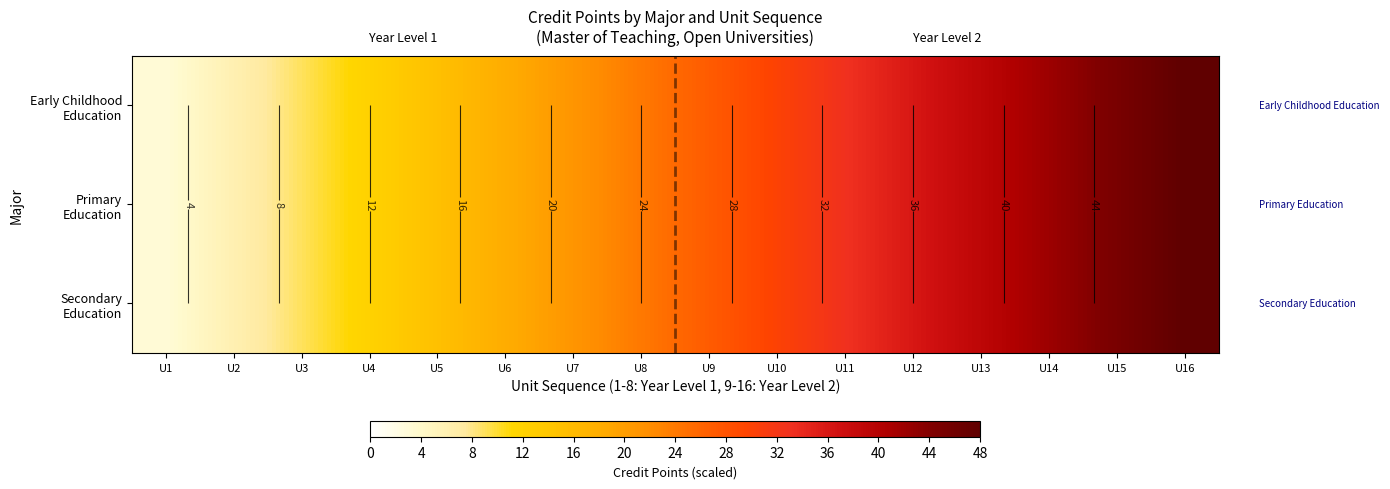

True or false: Early Childhood Education has a value of 42 at U14.

True